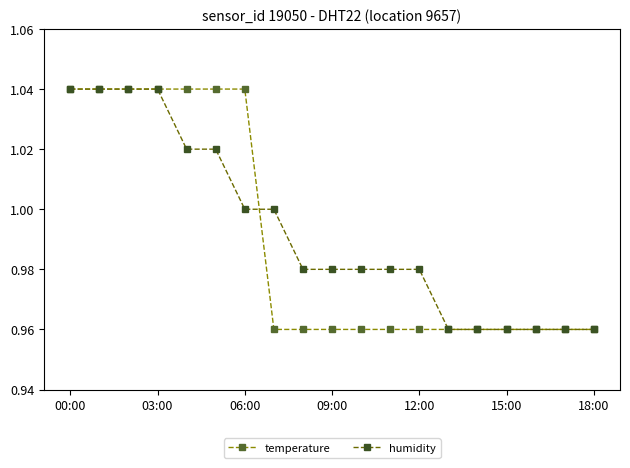

At how many categories does at least one series exceed 0?

19